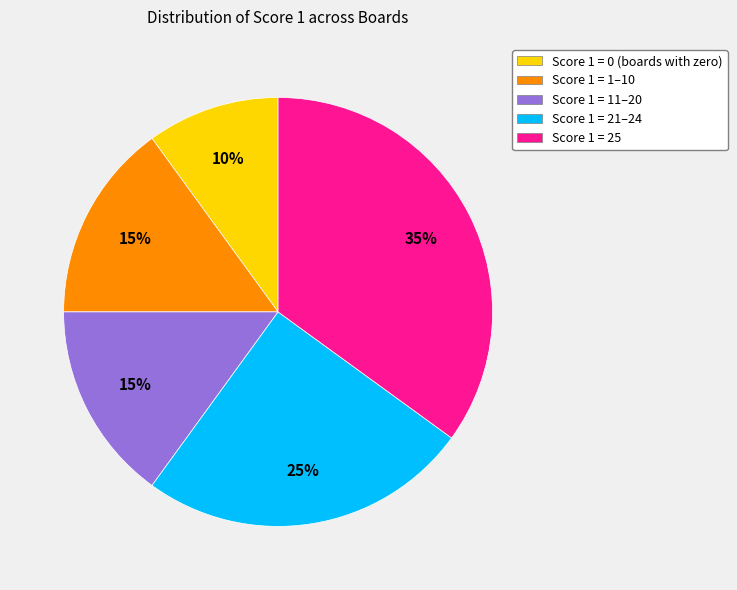

Which slice is the largest?

Score 1 = 25